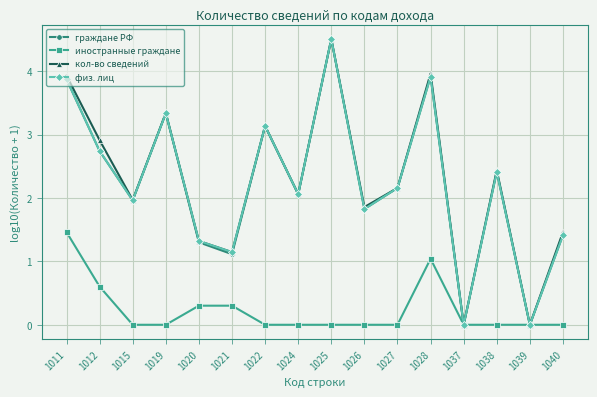

Reading left to right, extract all data points from this chart.

граждане РФ: 3.9	2.7	2.0	3.3	1.3	1.1	3.1	2.1	4.5	1.8	2.2	3.9	0.0	2.4	0.0	1.4
иностранные граждане: 1.5	0.6	0.0	0.0	0.3	0.3	0.0	0.0	0.0	0.0	0.0	1.0	0.0	0.0	0.0	0.0
кол-во сведений: 3.9	2.9	2.0	3.3	1.3	1.1	3.1	2.1	4.5	1.9	2.2	4.0	0.0	2.4	0.0	1.5
физ. лиц: 3.9	2.7	2.0	3.3	1.3	1.1	3.1	2.1	4.5	1.8	2.2	3.9	0.0	2.4	0.0	1.4